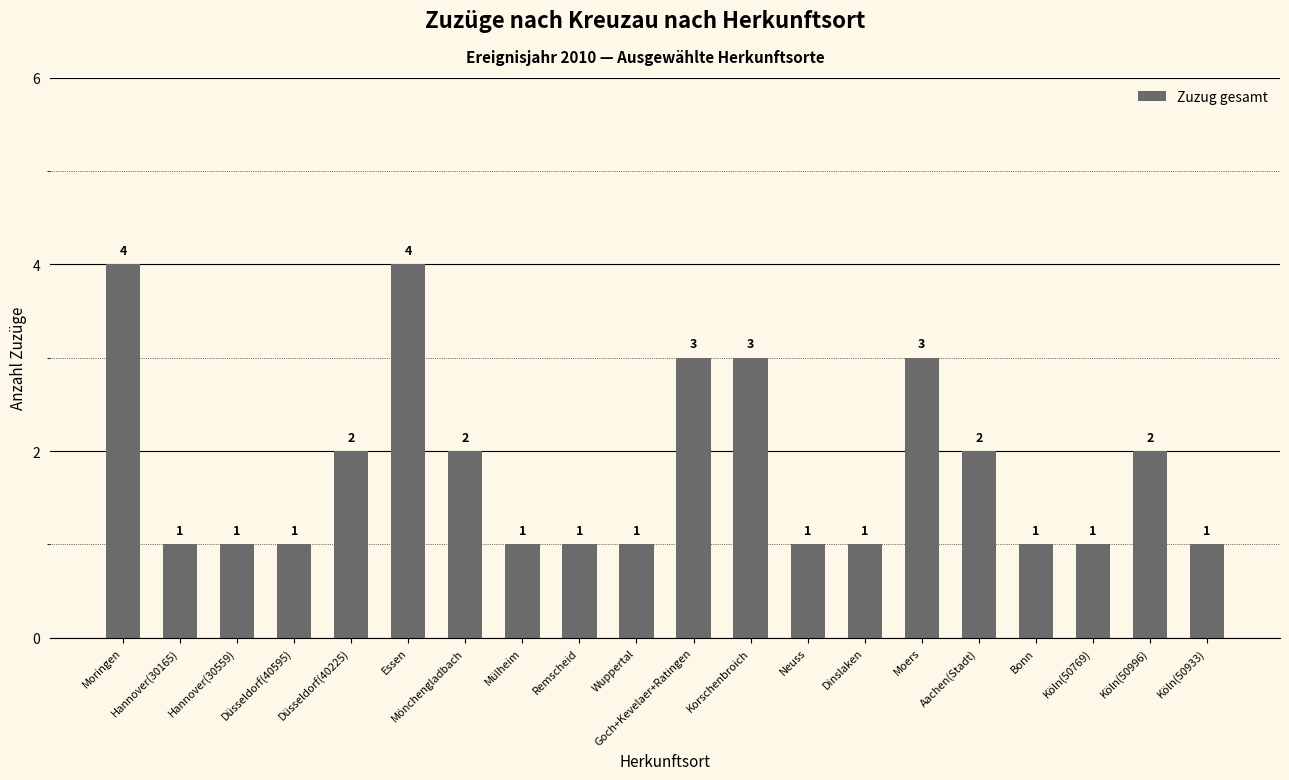

Reading right to left, what are all the values shown in this chart?

Köln(50933)=1	Köln(50996)=2	Köln(50769)=1	Bonn=1	Aachen(Stadt)=2	Moers=3	Dinslaken=1	Neuss=1	Korschenbroich=3	Goch+Kevelaer+Ratingen=3	Wuppertal=1	Remscheid=1	Mülheim=1	Mönchengladbach=2	Essen=4	Düsseldorf(40225)=2	Düsseldorf(40595)=1	Hannover(30559)=1	Hannover(30165)=1	Moringen=4